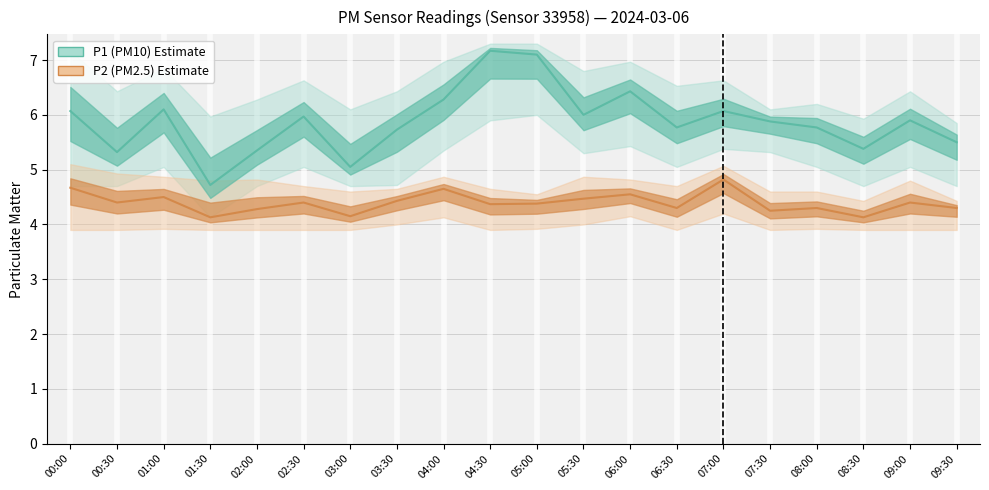

True or false: P1 and P2 cross at least once.

False